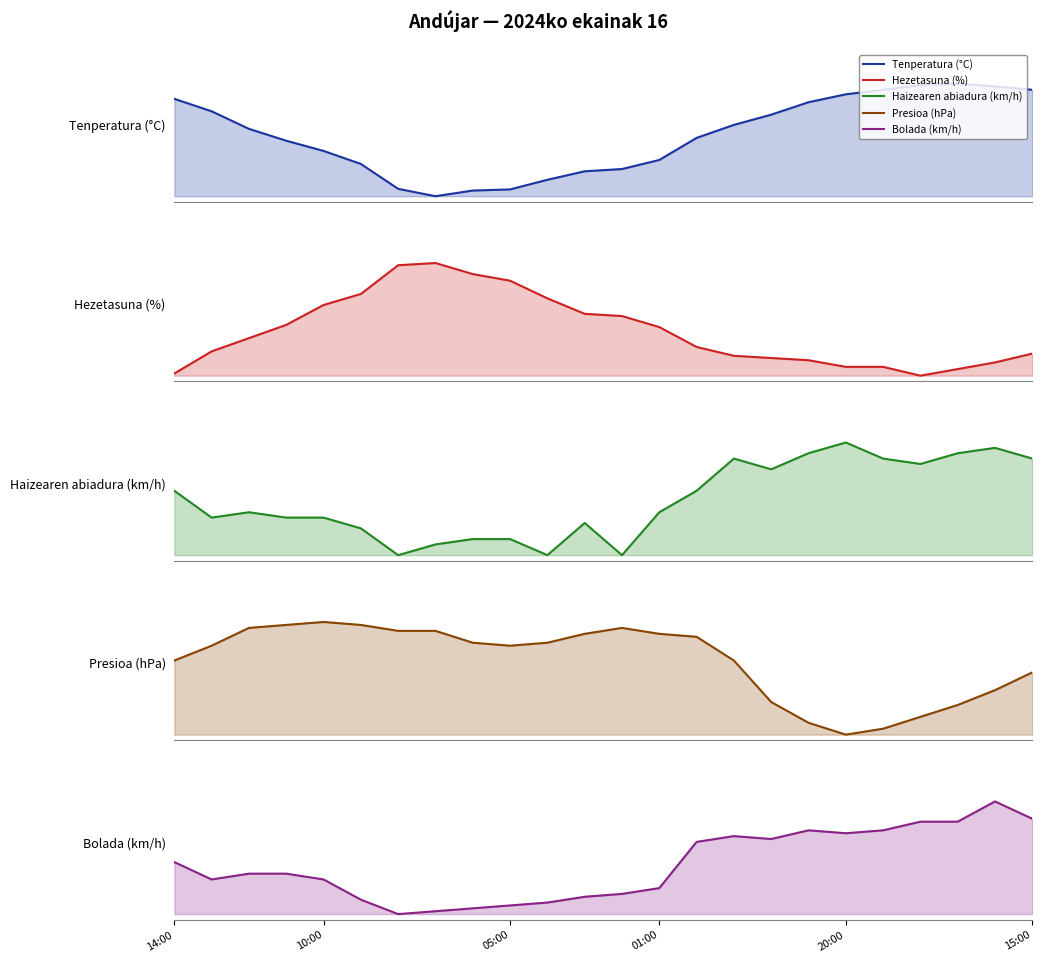

How many data points in Presioa (hPa) are above 0?

23